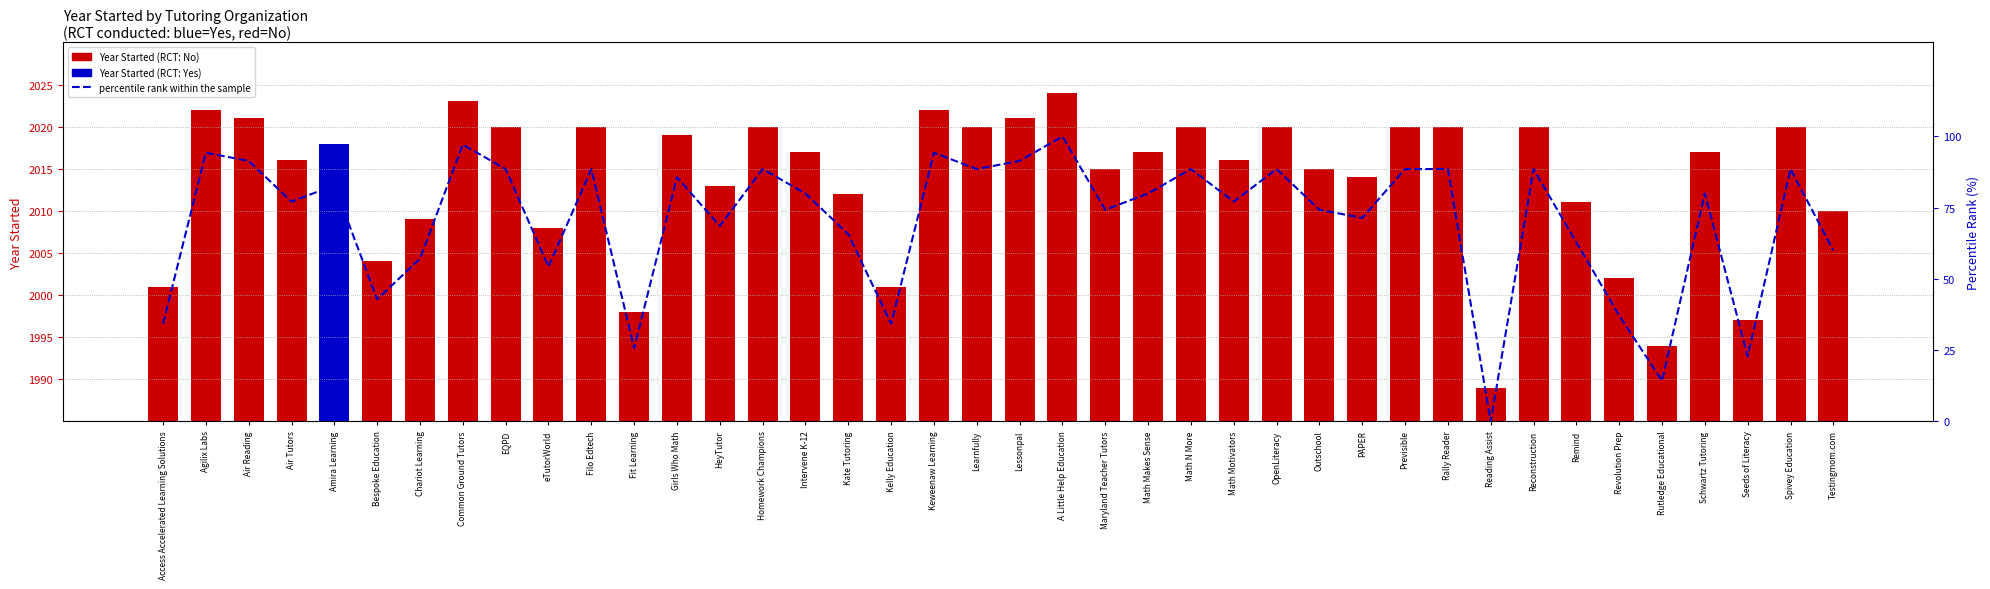

Which label corresponds to the largest value in the chart?

A Little Help Education